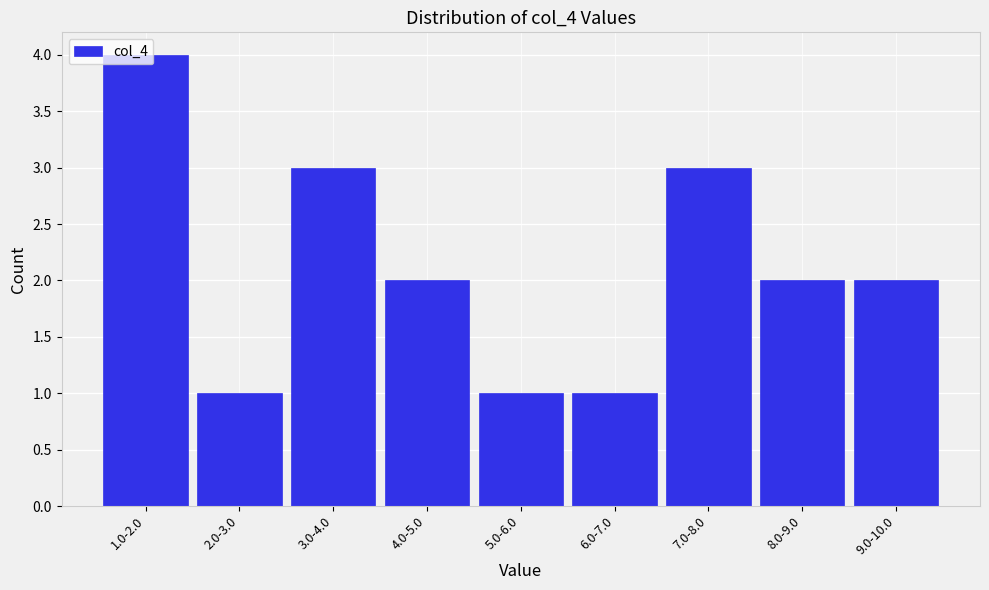

What is the sum of all values?

19